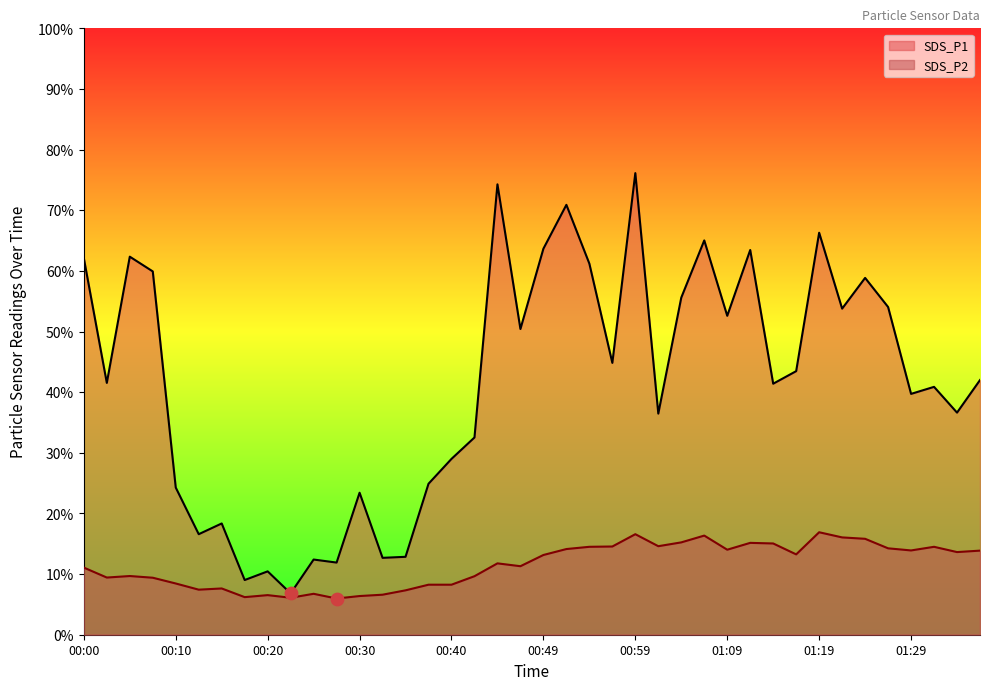

Which series reaches the minimum Y coordinate?

SDS_P2